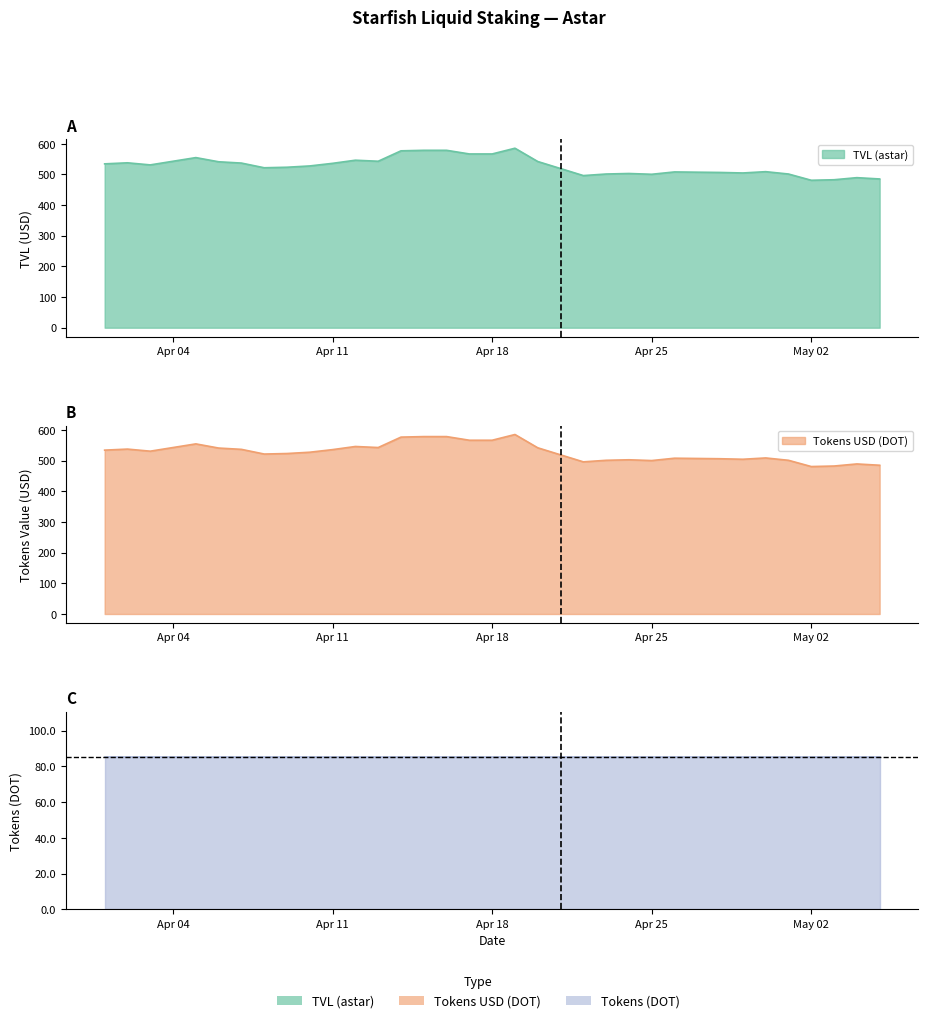

At which category is the sum across all series the highest?

19/04/2023